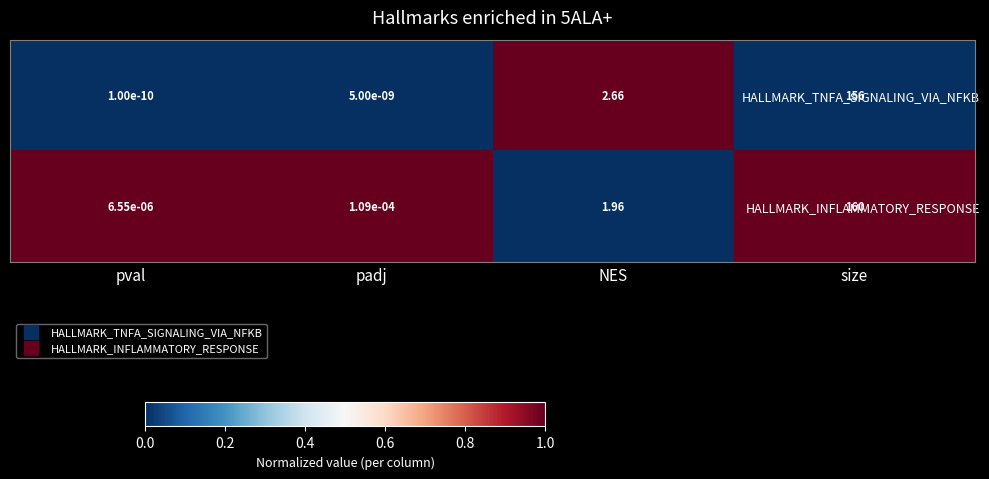

Where does the HALLMARK_INFLAMMATORY_RESPONSE series first go above 1?

NES